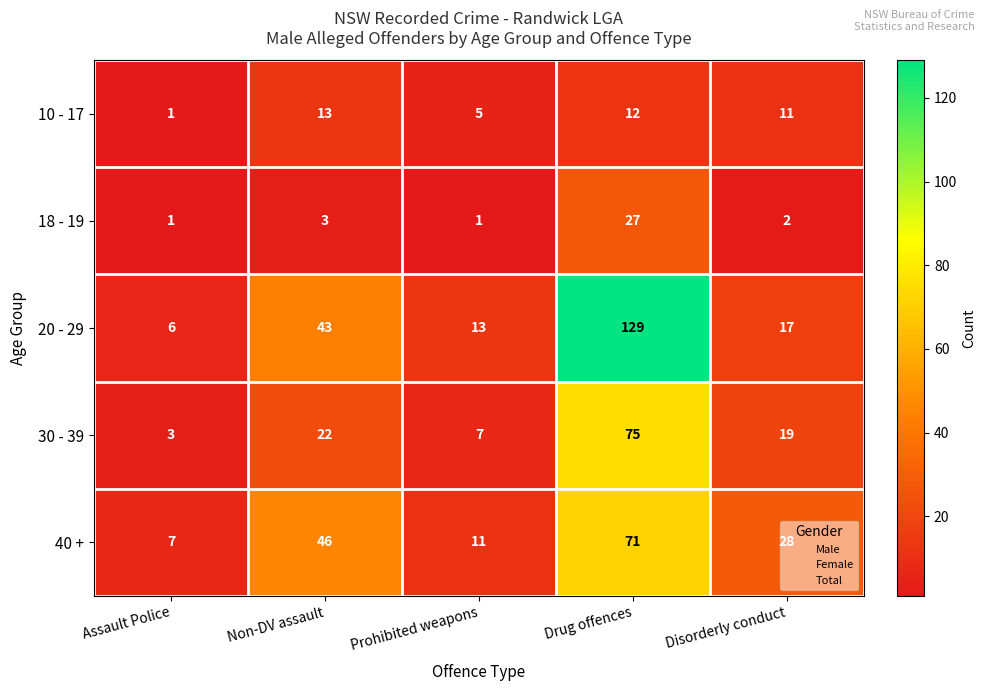

What is the difference between the highest and lowest values at Prohibited weapons?

12